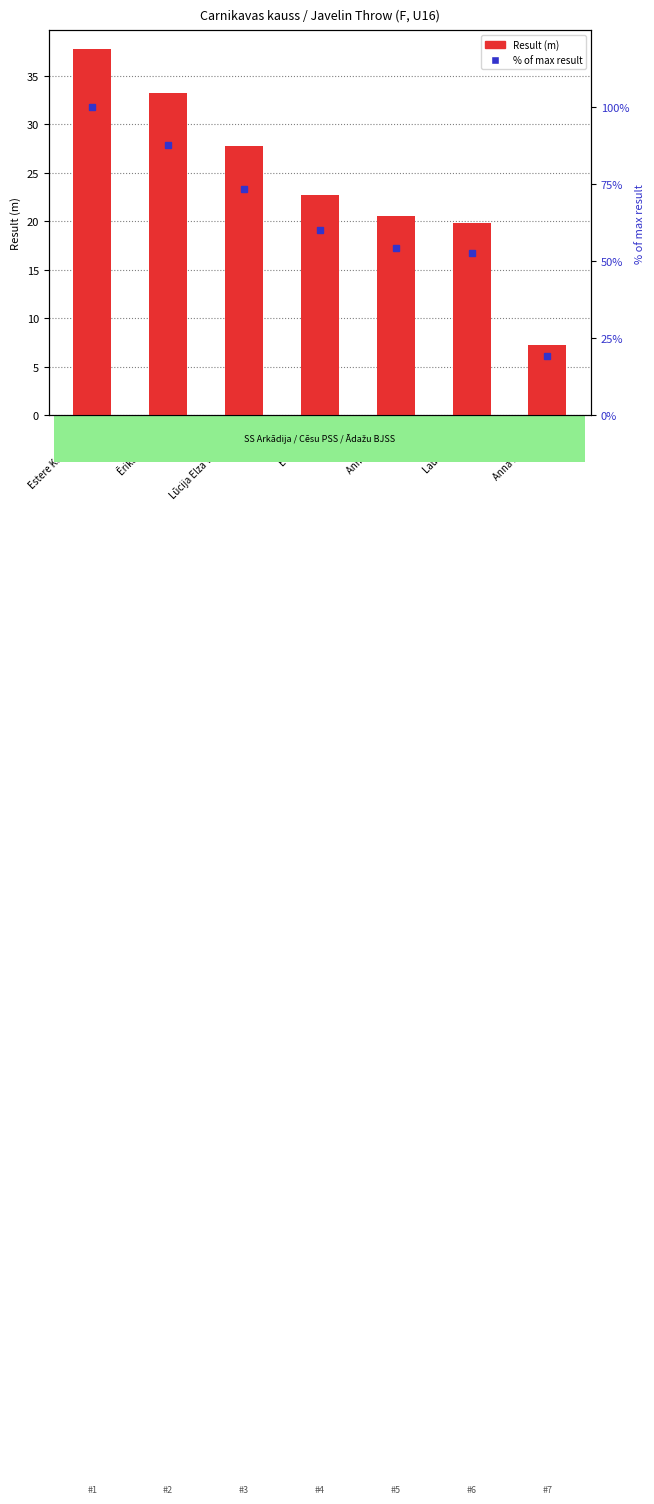

The value of % of max at Lūcija Elza Vasiļevska is 39.0. True or false?

False